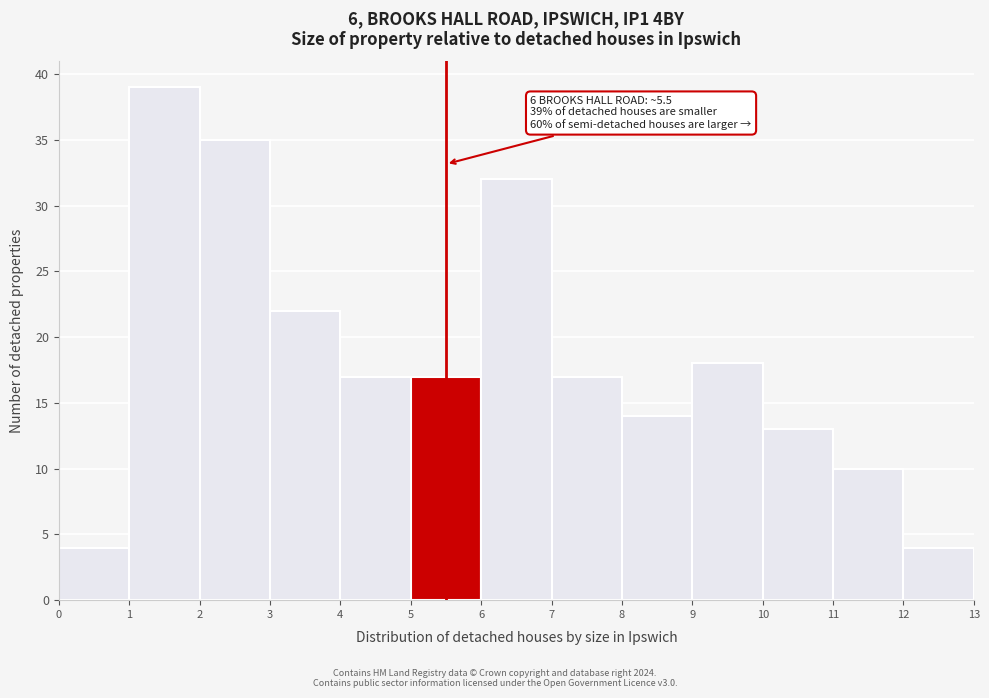

Which range on the x-axis has the tallest bar?

1 to 2